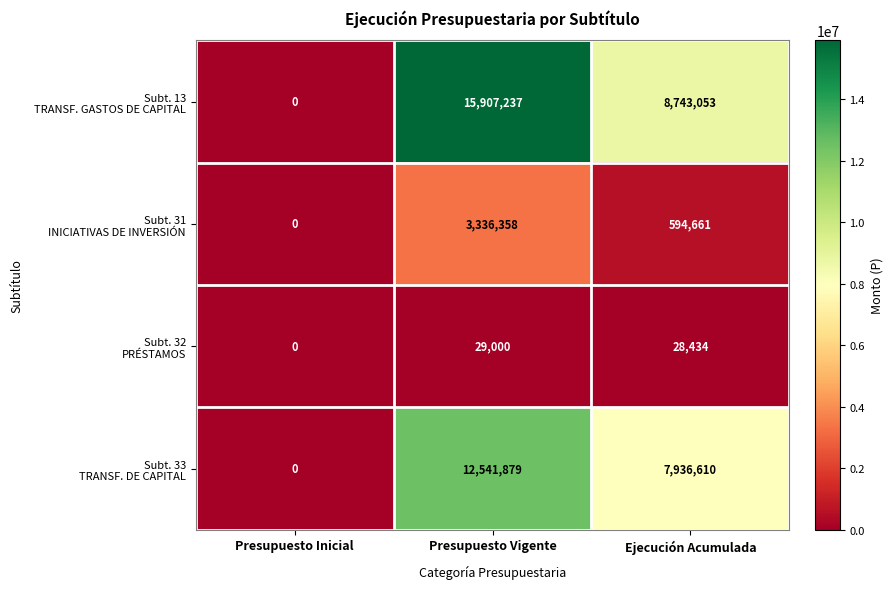

At which category does the chart reach its peak across all series?

Presupuesto Vigente